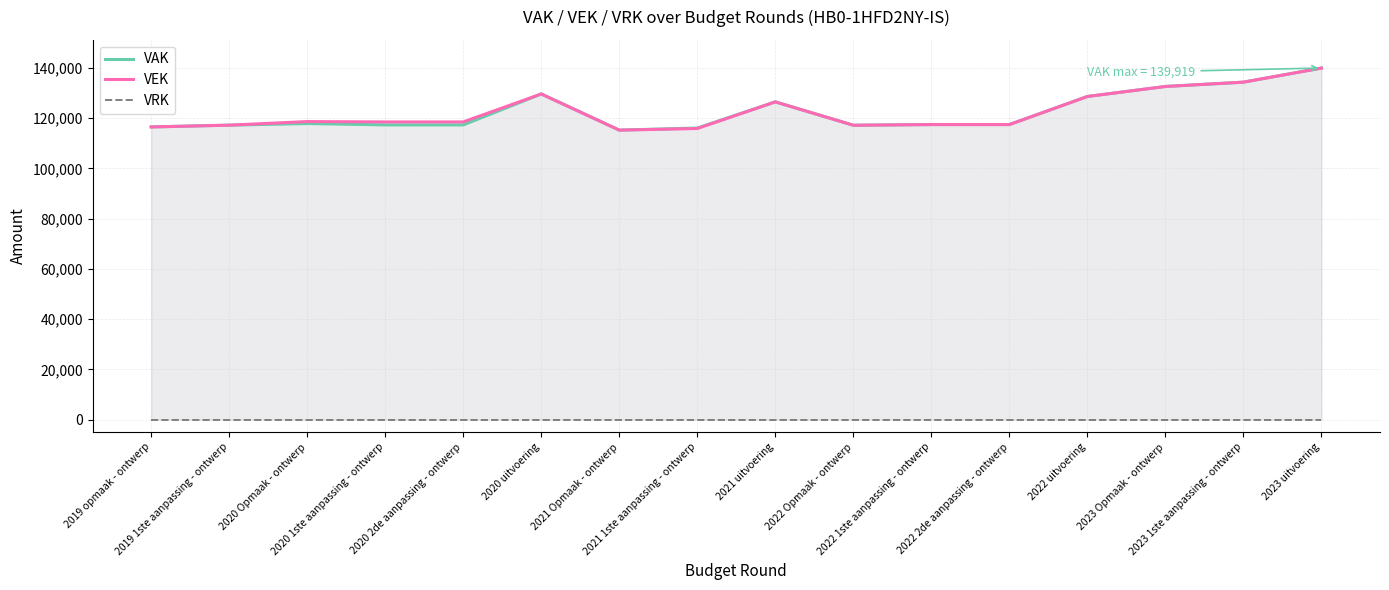

Between 2019 opmaak - ontwerp and 2023 1ste aanpassing - ontwerp, which is larger?

2023 1ste aanpassing - ontwerp